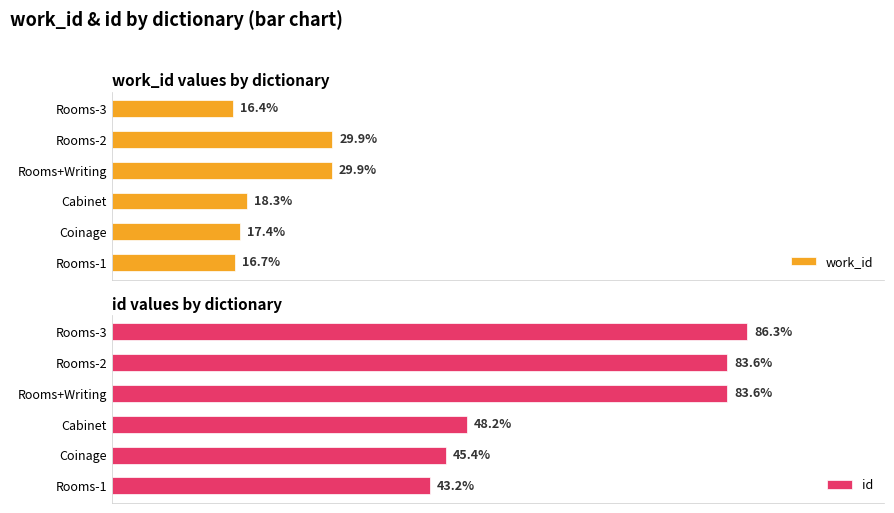

Are the bars horizontal?

Yes